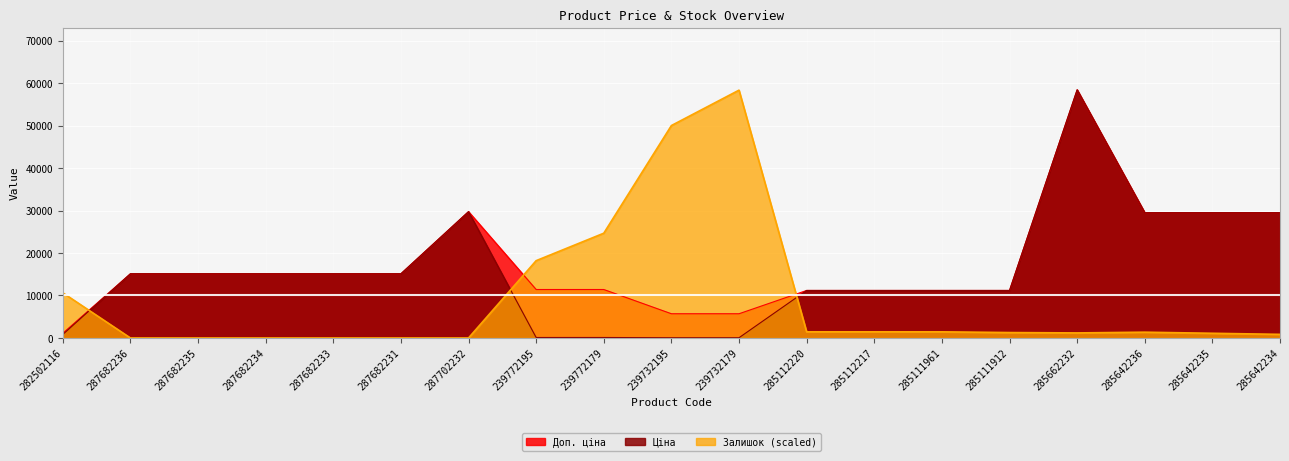

List the series in order of their overall mean, highest first.

Доп. ціна, Ціна, Залишок (scaled)